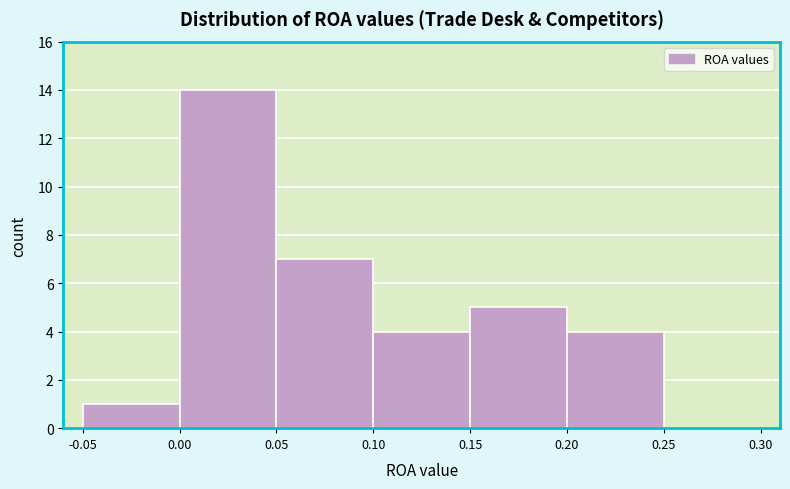

How tall is the bar that spans 0.20 to 0.25 on the x-axis? The values are not printed on the chart, so give them approximately, as read against the axis.

4